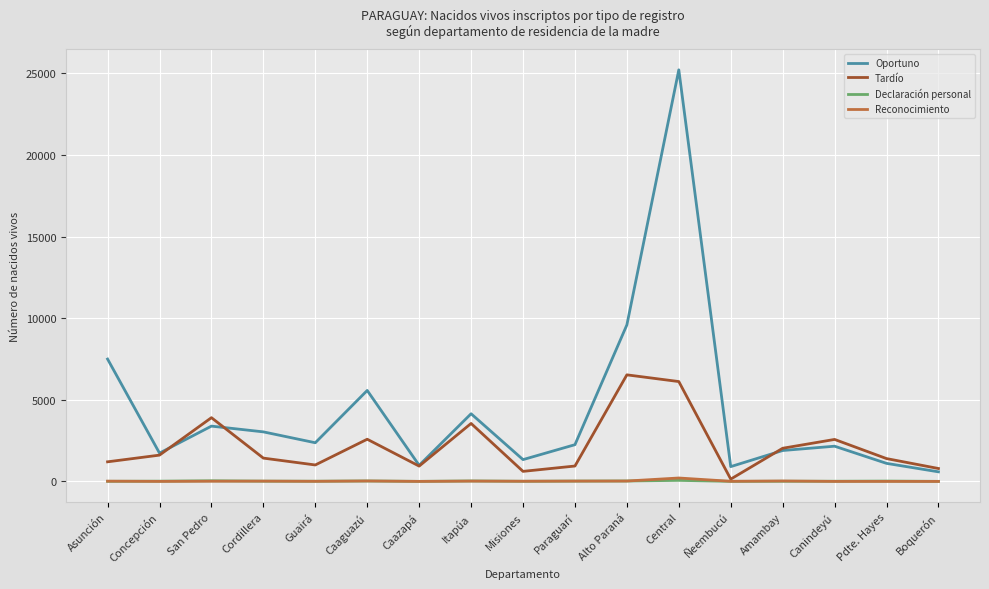

True or false: Tardío has more than 2 points higher than both neighbors.

True